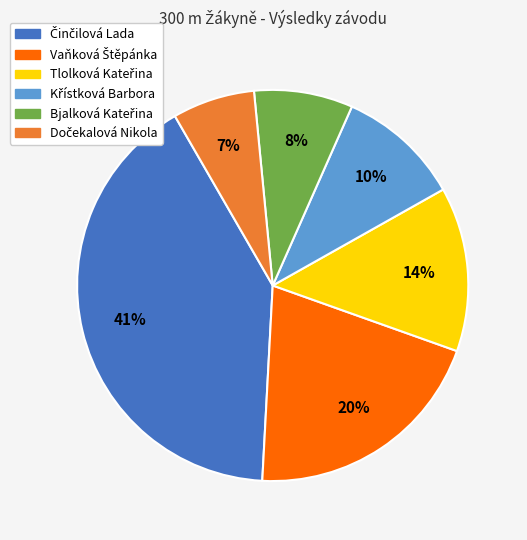

To the nearest percent, what is the average slice percentage?

17%